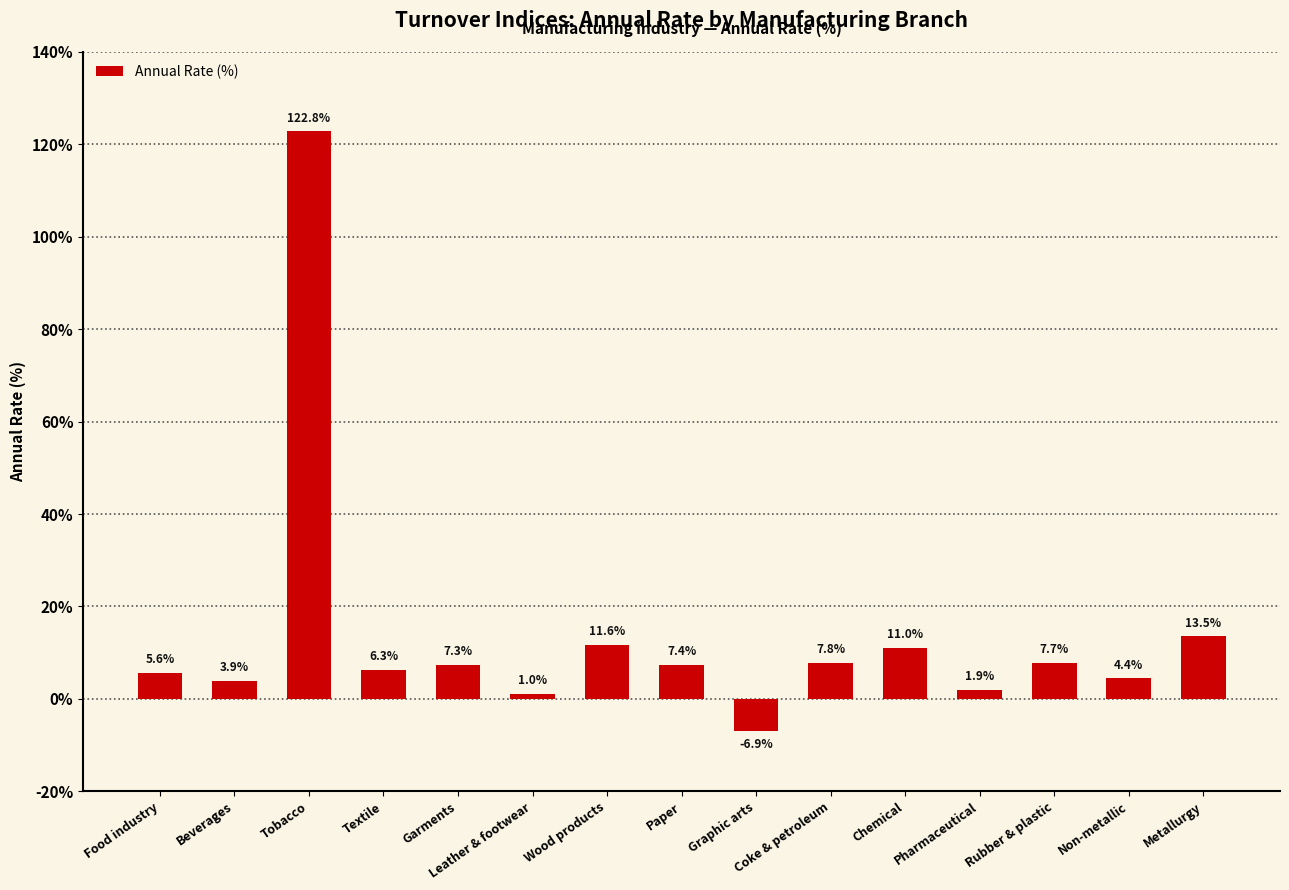

The value at Tobacco is 122.8. True or false?

True